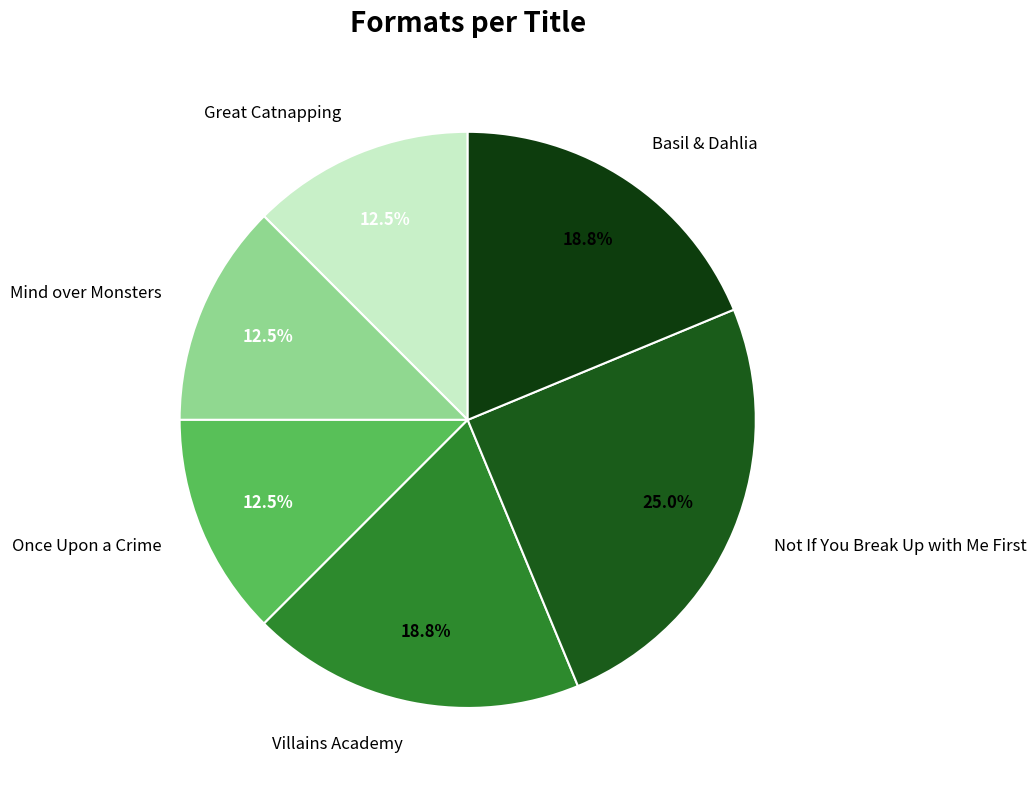

Approximately how many times larger is the value at Mind over Monsters compared to Villains Academy?

0.7